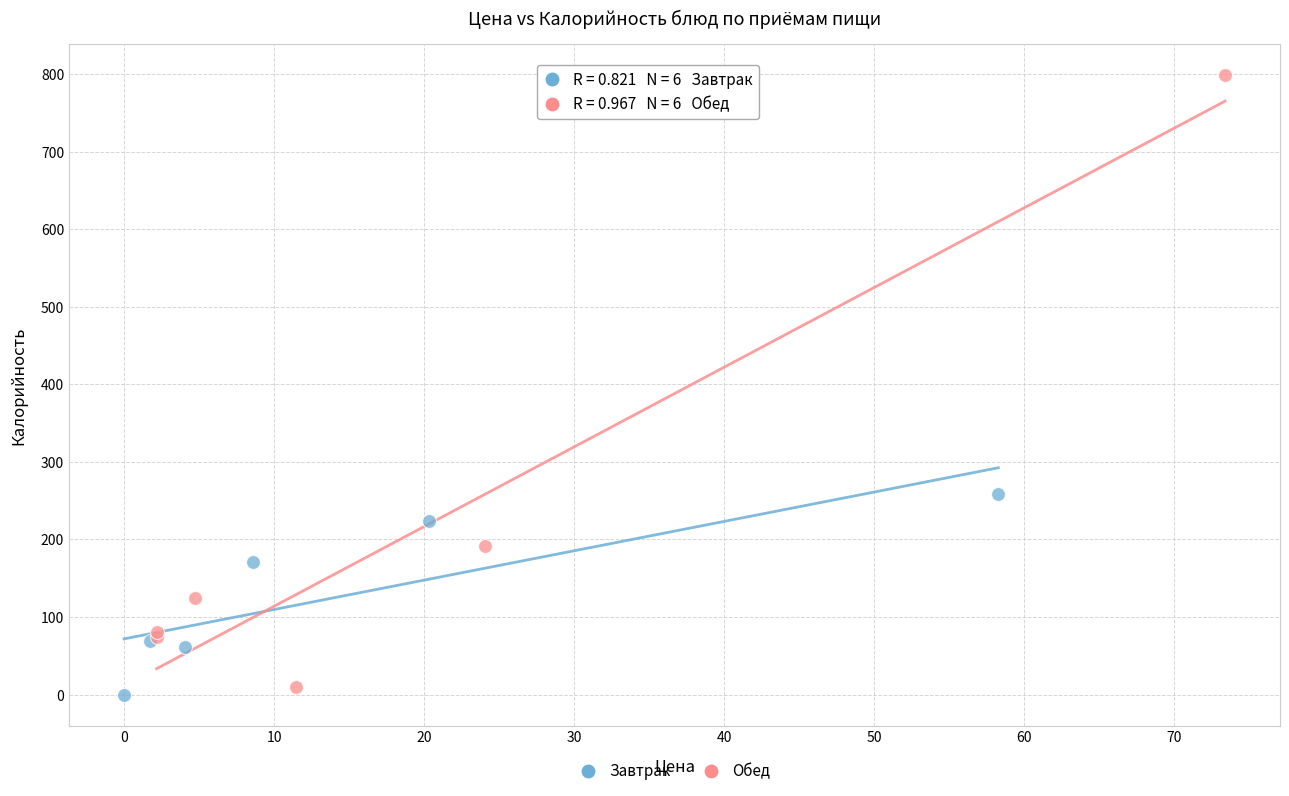

Which series reaches the maximum Y coordinate?

Обед